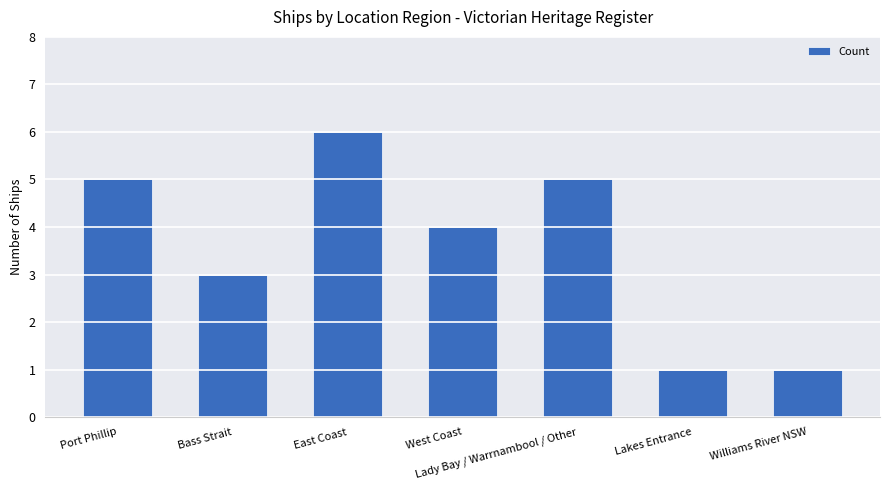

What is the value of the 1st bar from the left?

5